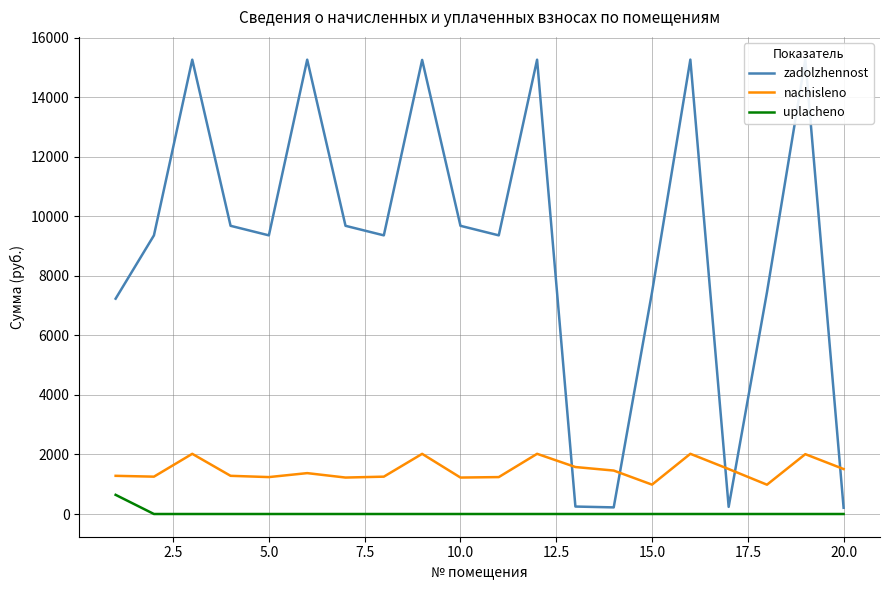

What is the average value of the nachisleno series?

1475.1